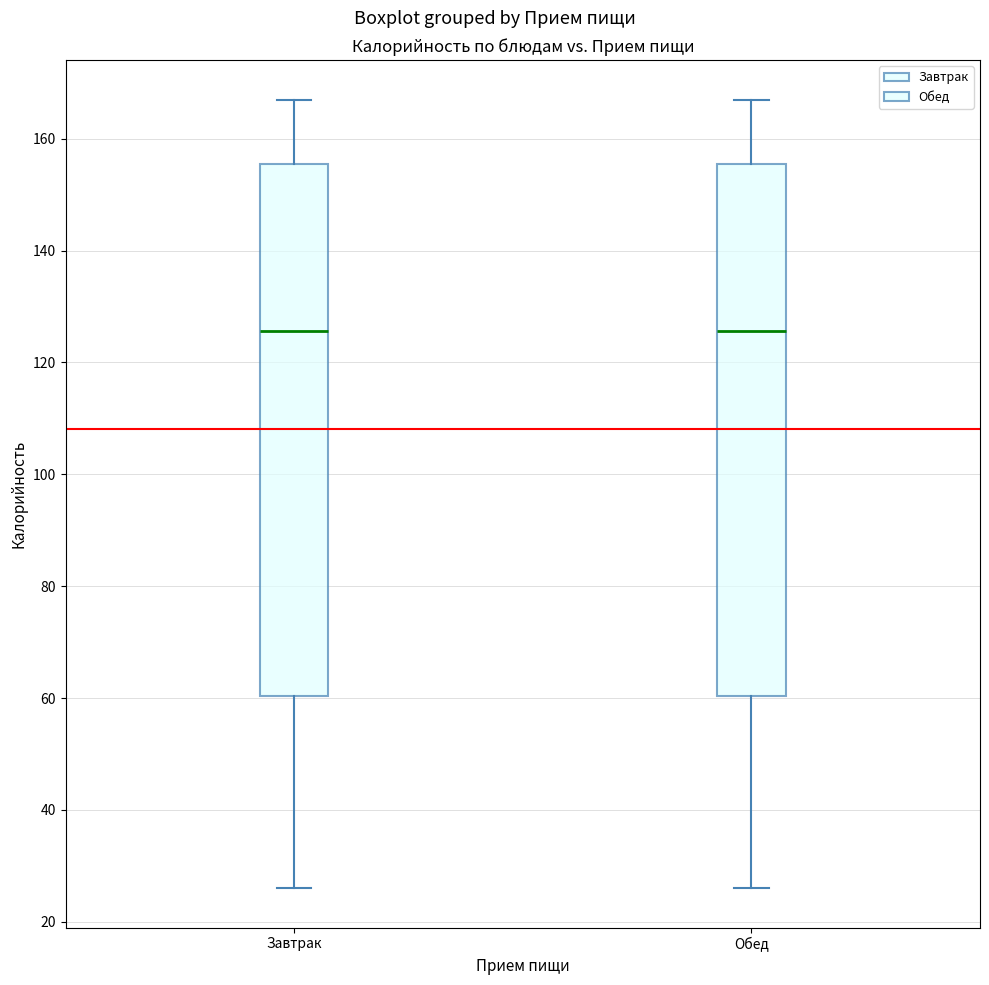

Reading left to right, transcribe this box plot: for each box, give where its median line is, the range the box spans, and where its two whiskers end, as read against the y-axis. The values are not printed on the chart, so give them approximately, as read against the axis.

Завтрак: median 126, box 60 to 156, whiskers 26 to 168
Обед: median 126, box 60 to 156, whiskers 26 to 168